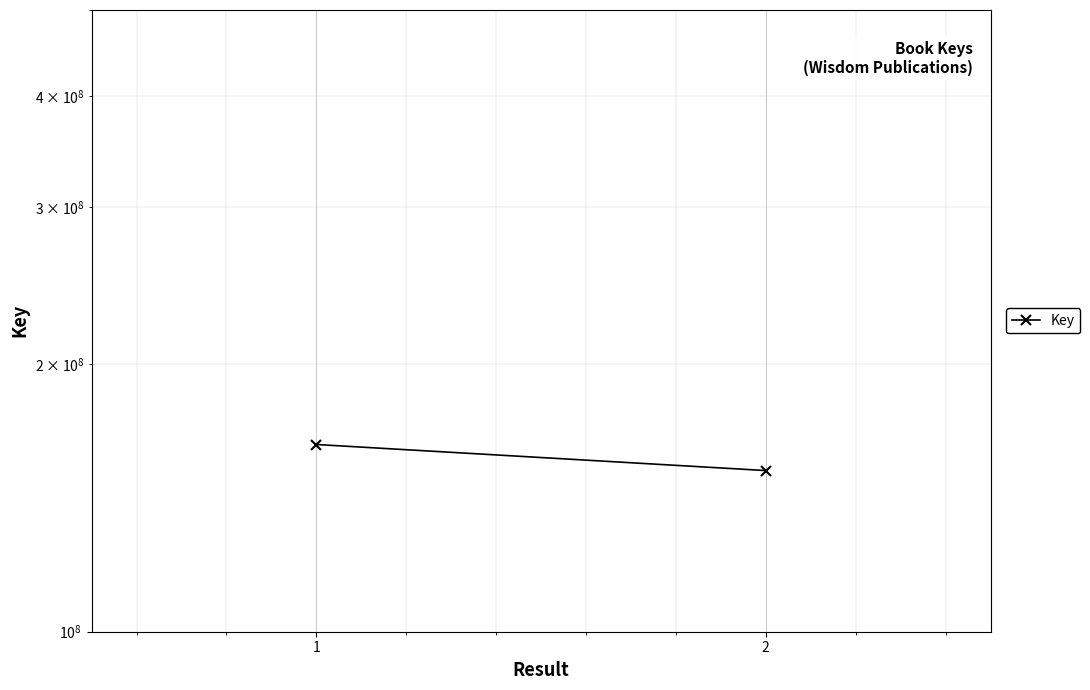

Rank the categories by value from highest to lowest.

1, 2